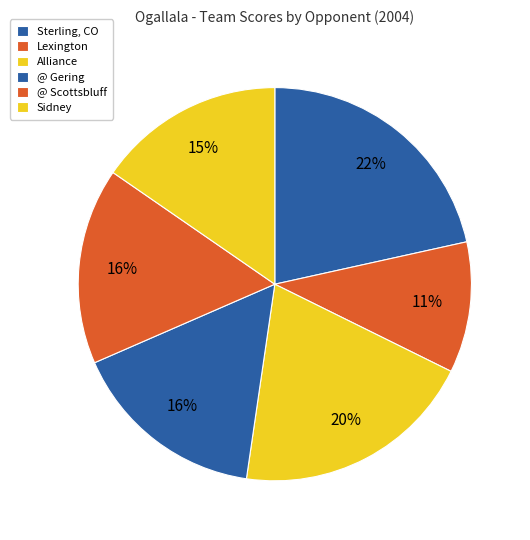

Is there a majority slice in this chart?

No